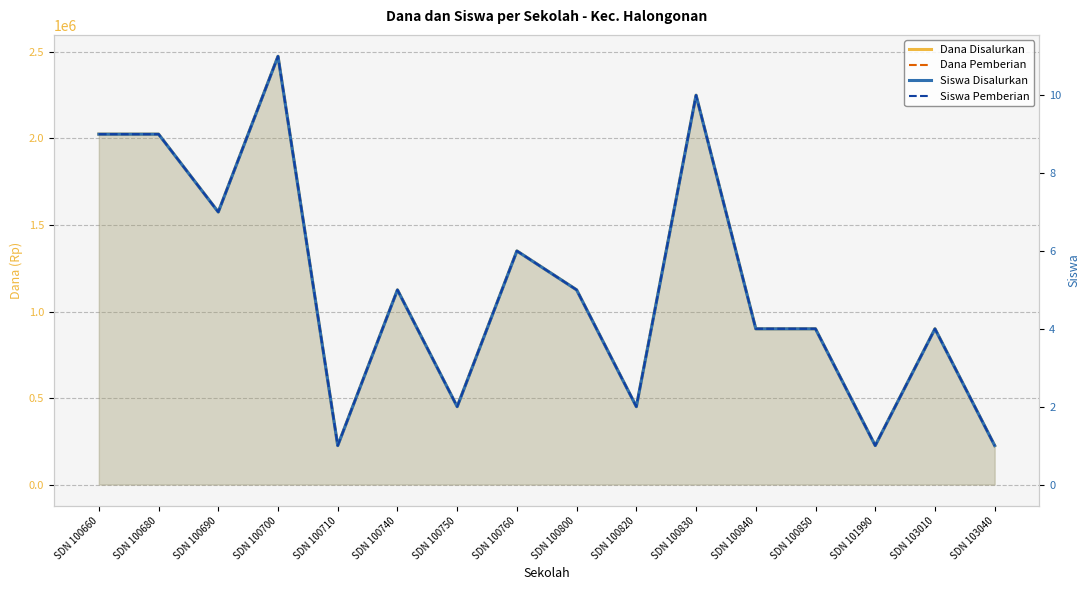

What is the sum of the Siswa Disalurkan values at SDN 100710 and SDN 100700?

12